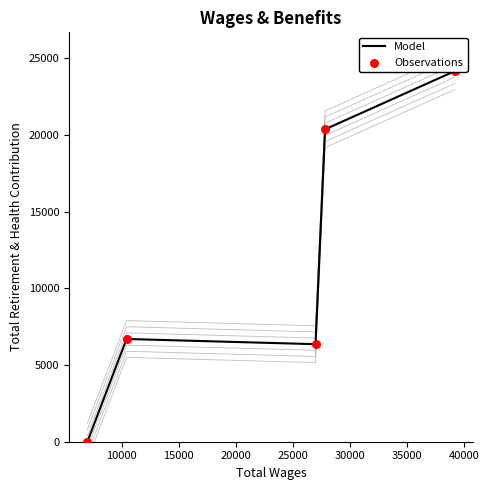

At how many categories does at least one series exceed 20816?

1